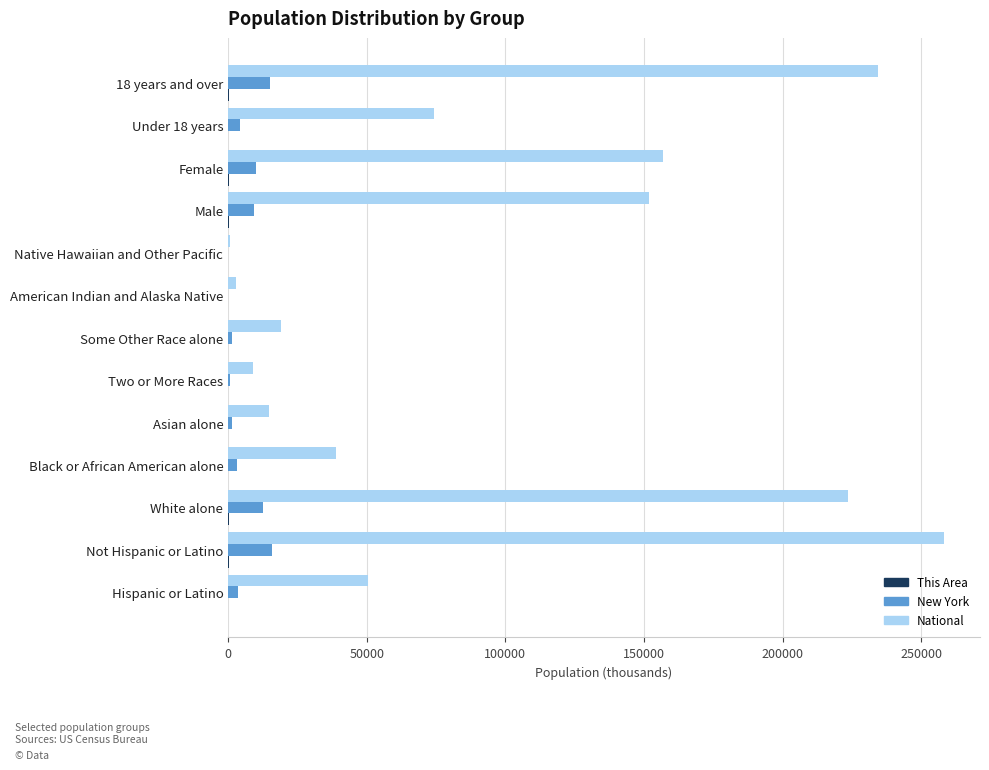

Is the value of New York at Not Hispanic or Latino greater than the value of National at Two or More Races?

Yes